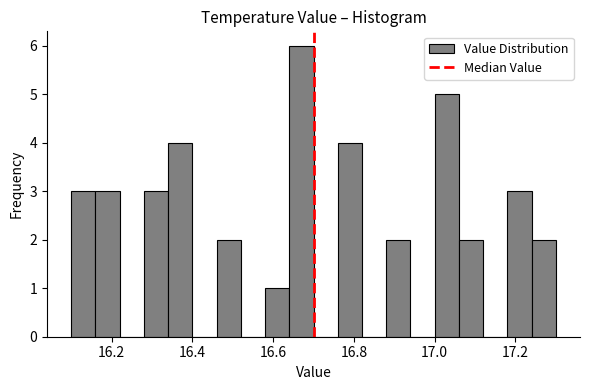

Around what value on the x-axis is the tallest bar? Give the approximate position of its centre, as read against the axis.

16.68